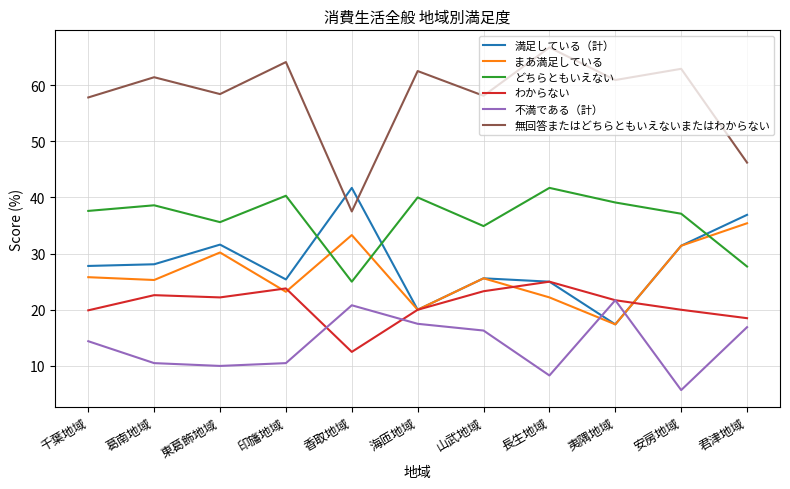

What position from the left is 君津地域?

11